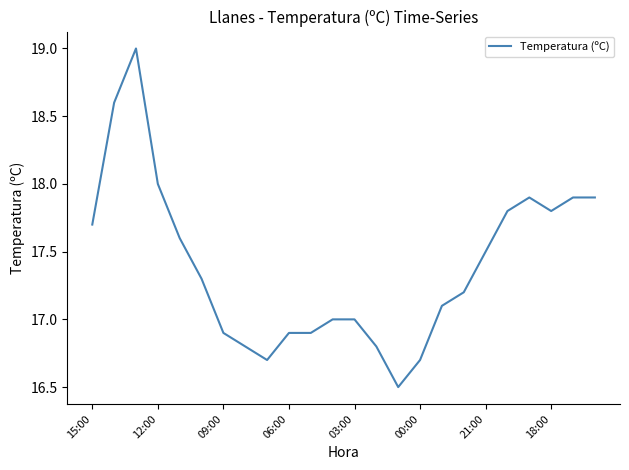

What is the smallest value displayed?

16.5